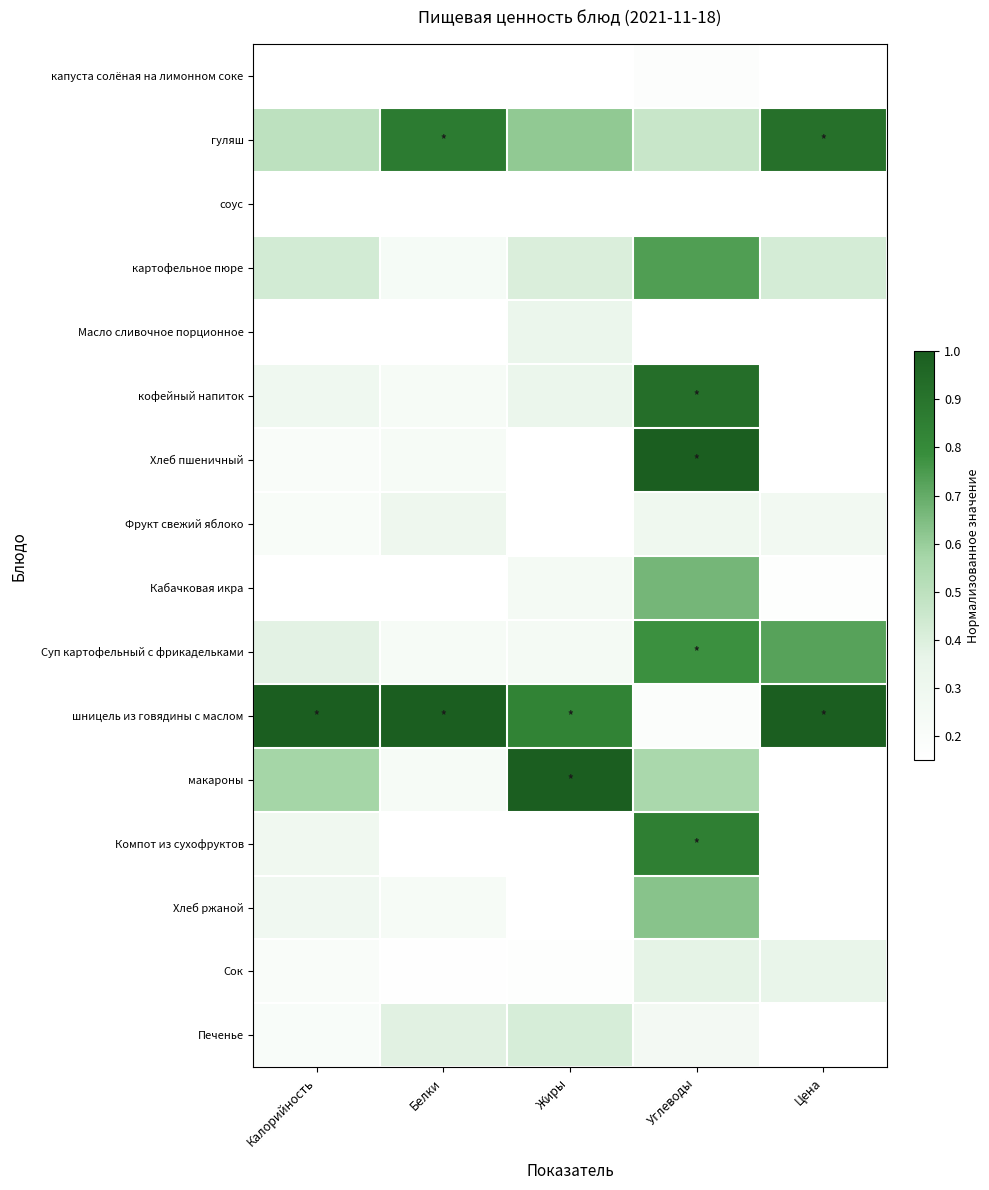

Which series has the largest total across all categories?

шницель из говядины с маслом